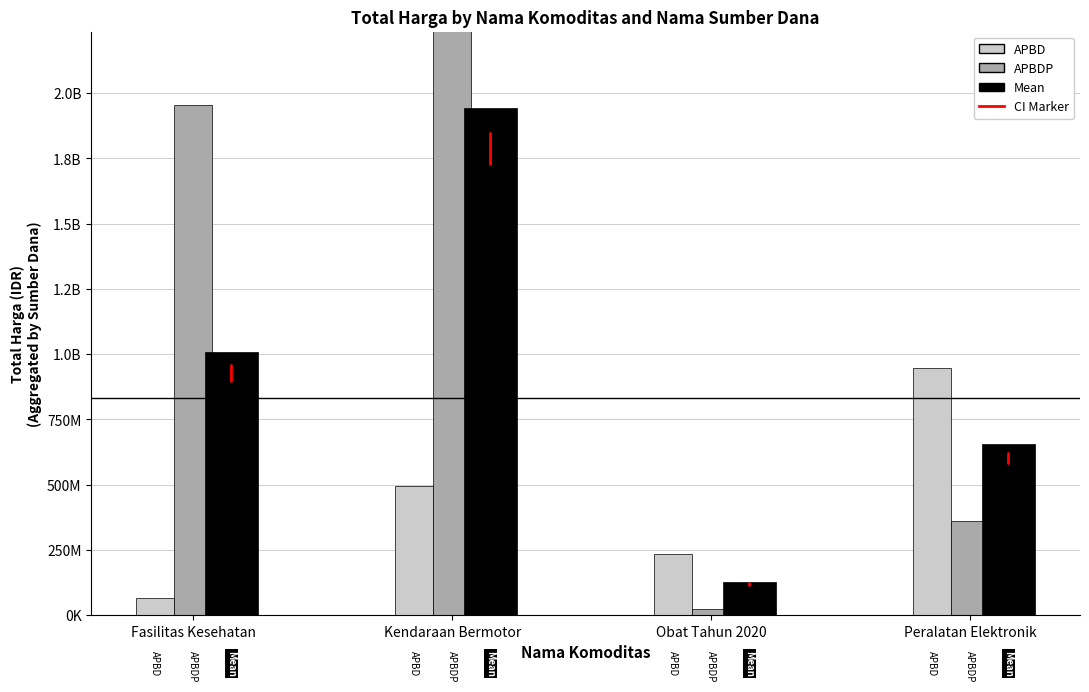

Is the value of APBD at Kendaraan Bermotor greater than the value of APBDP at Kendaraan Bermotor?

No